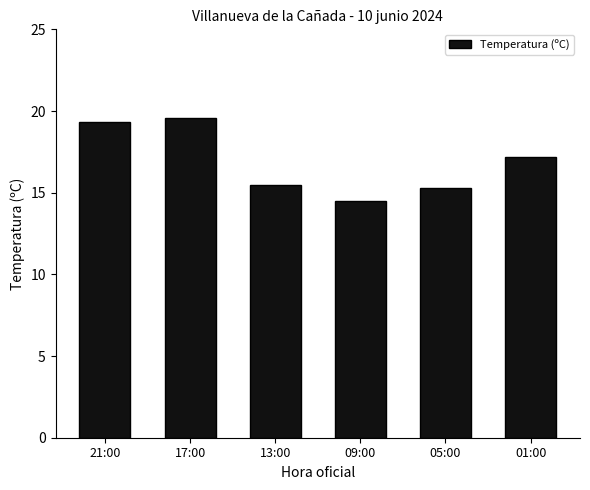

What is the difference between the maximum and second lowest values?

4.3